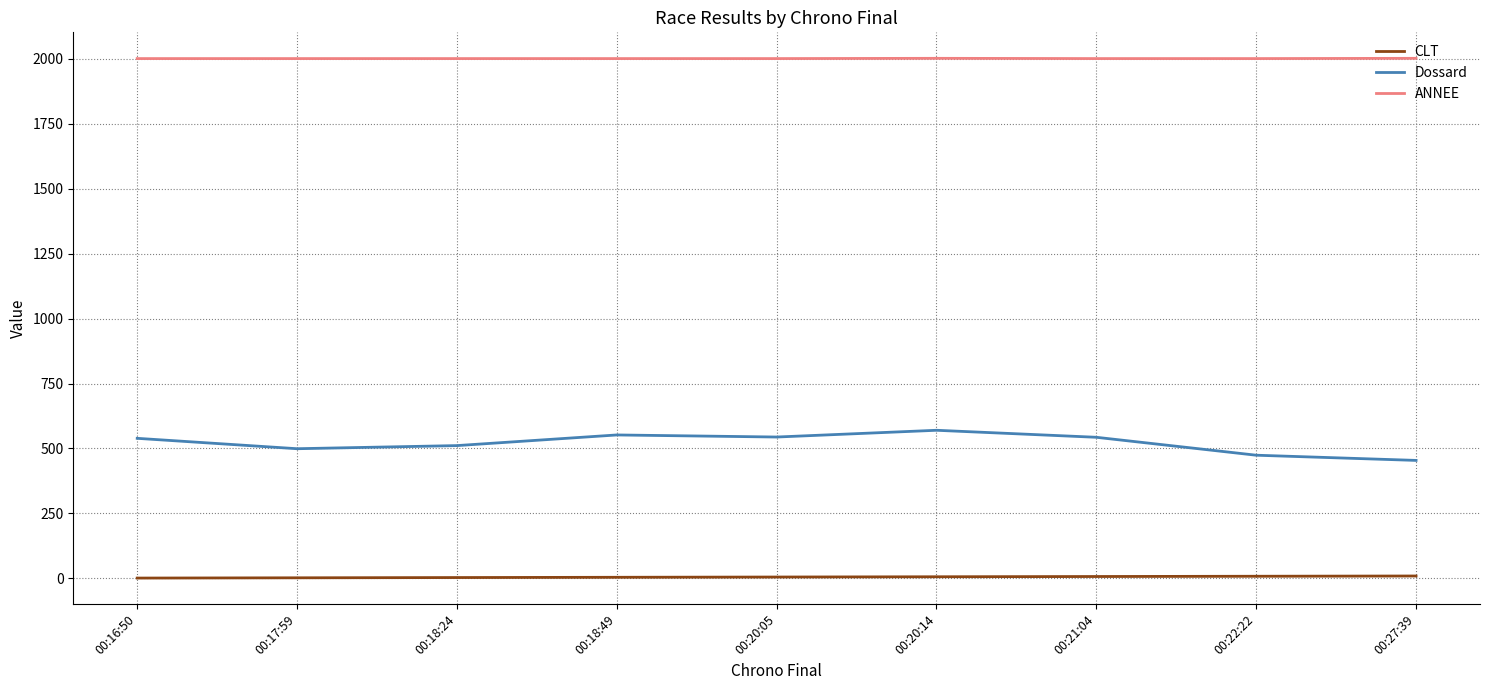

Does the chart display data point markers on the line(s)?

No